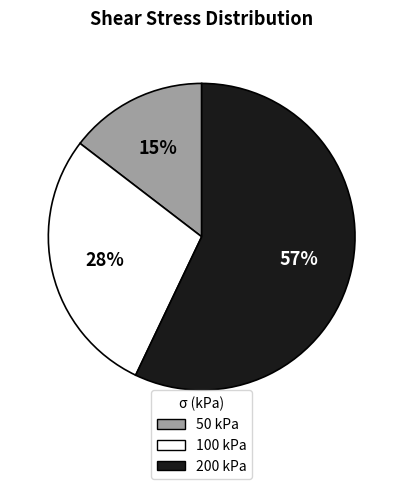

To the nearest percent, what is the average slice percentage?

33%